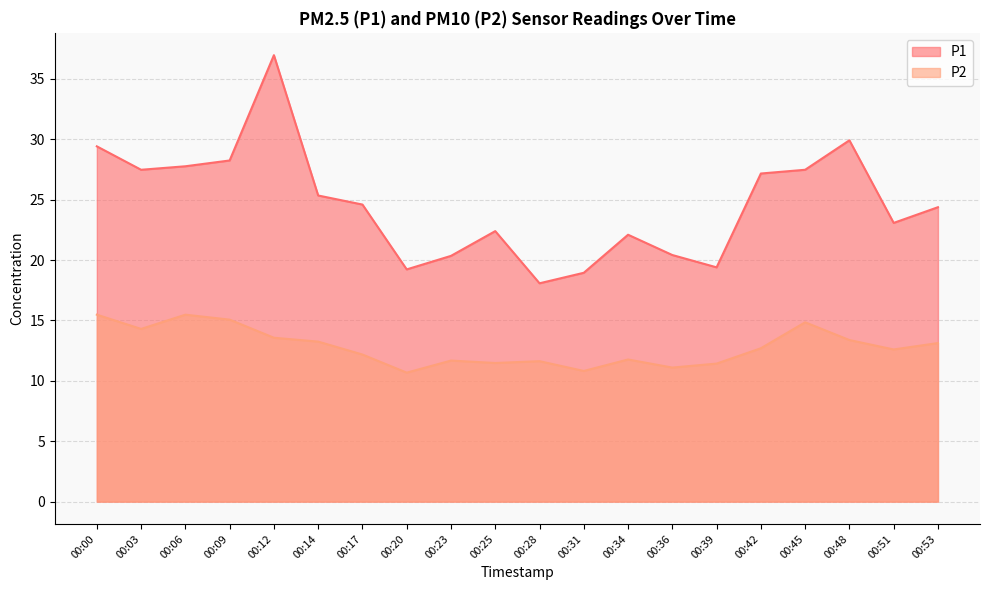

What is the highest value of the P1 series?

37.0